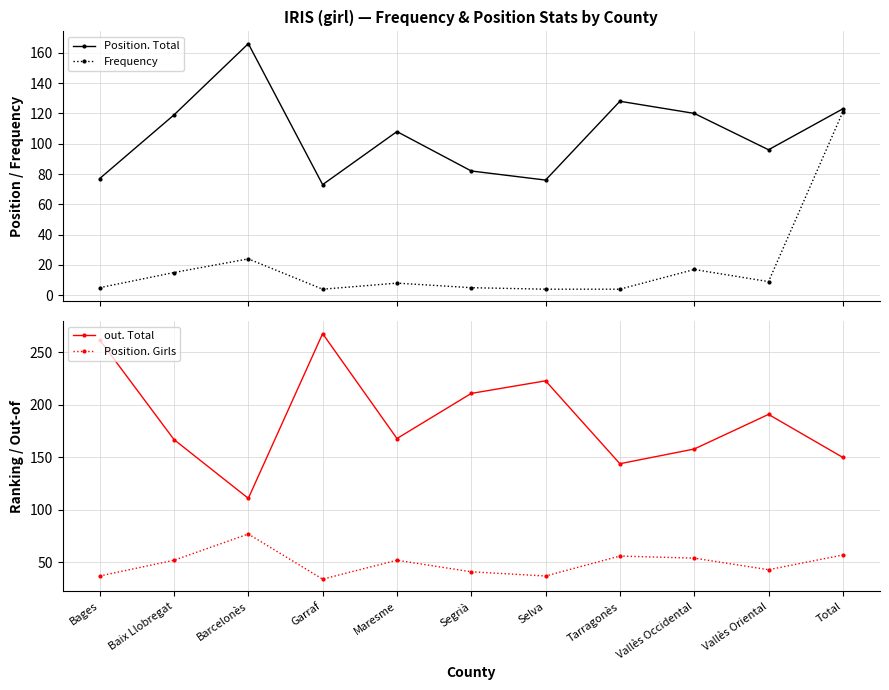

Does the chart have visible grid lines?

Yes